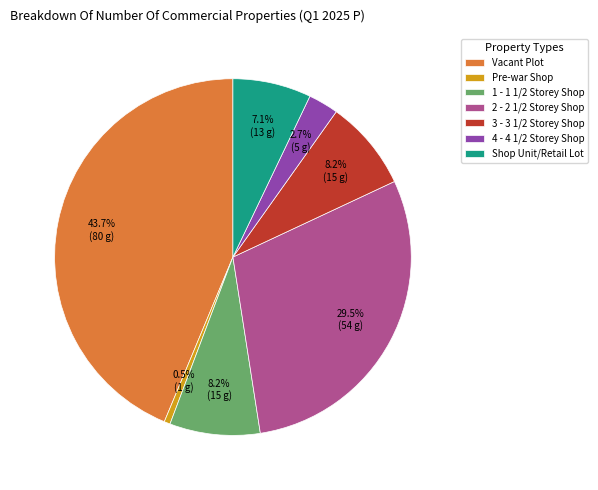

How many segments does this pie chart have?

7